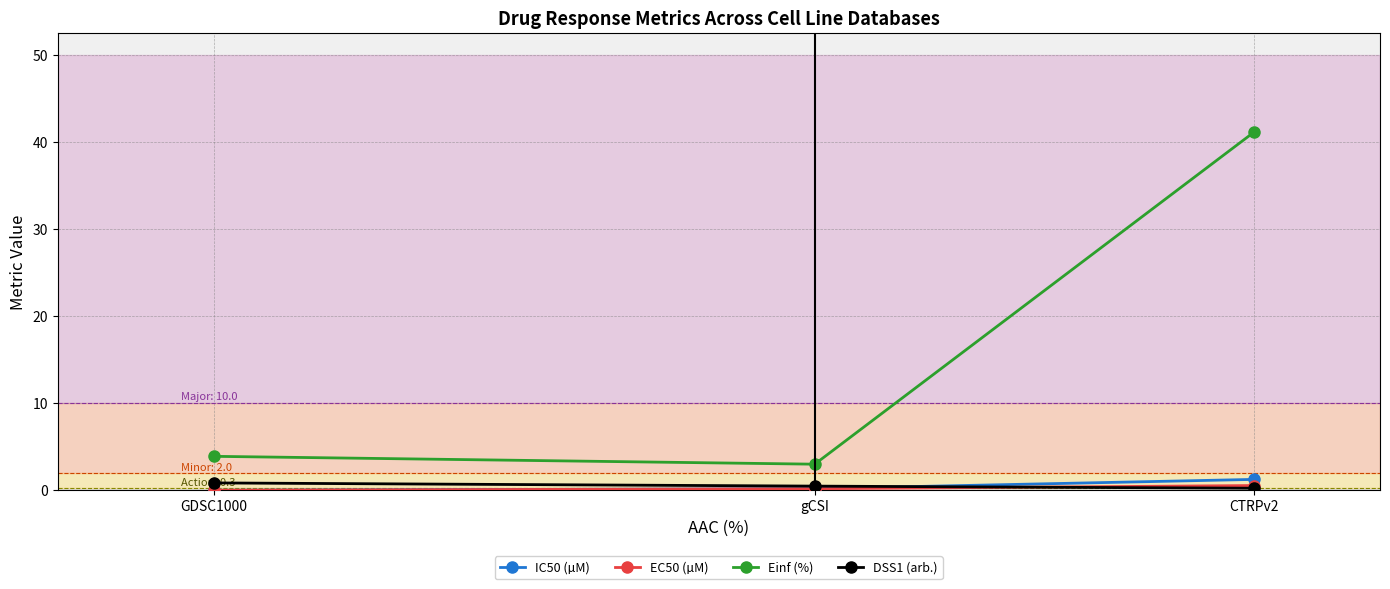

What is the sum of all Einf (%) values?

48.0